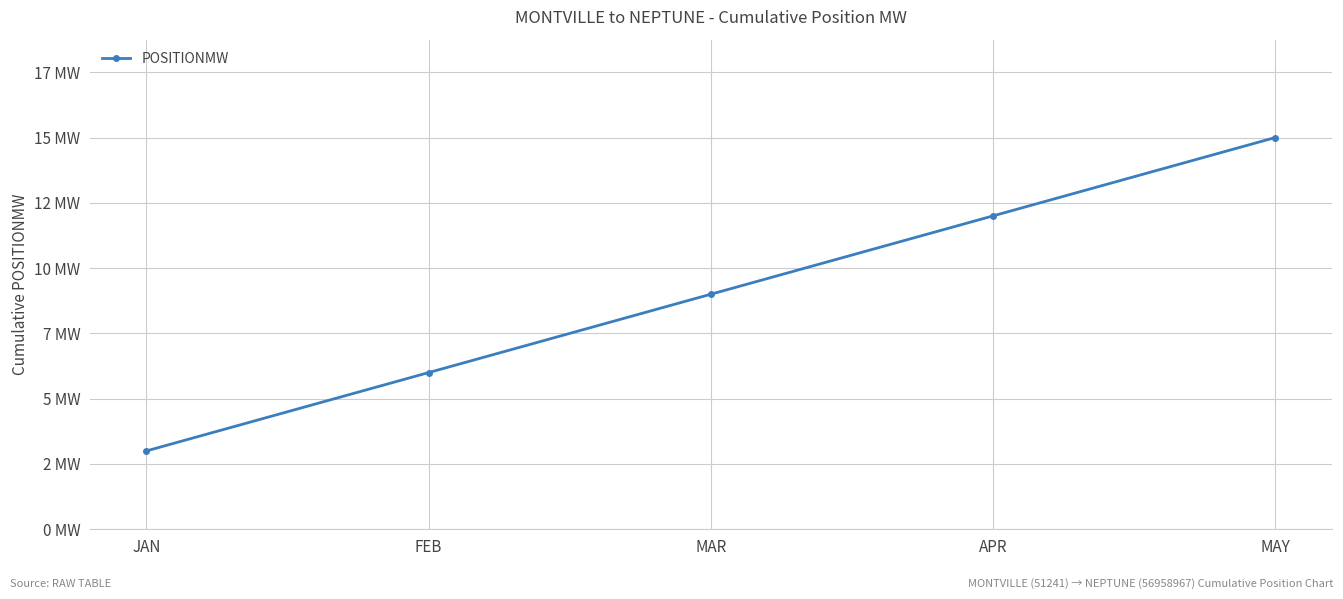

What is the value of the 1st point from the left?

3